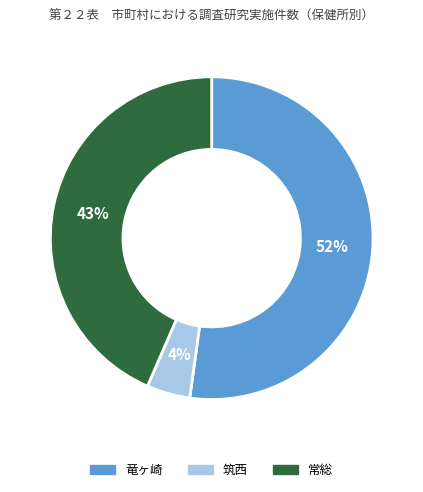

Is it true that 常総 is 53% of the pie?

False